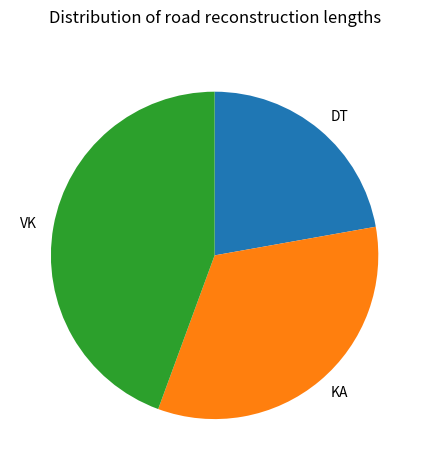

Is KA the majority of the pie?

No